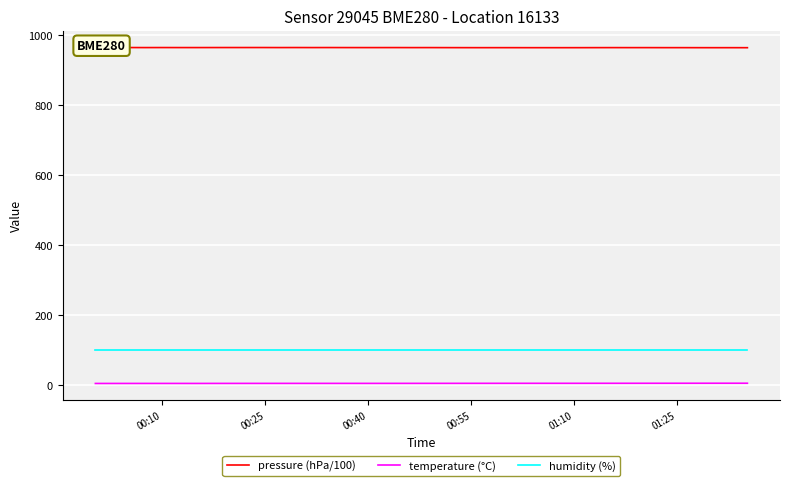

Which series has the largest total across all categories?

pressure (hPa/100)